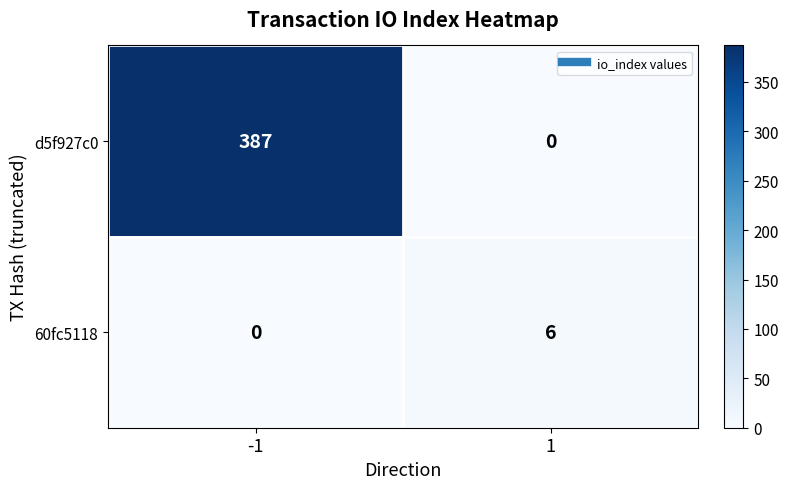

Rank the series by their maximum value, from lowest to highest.

60fc5118, d5f927c0